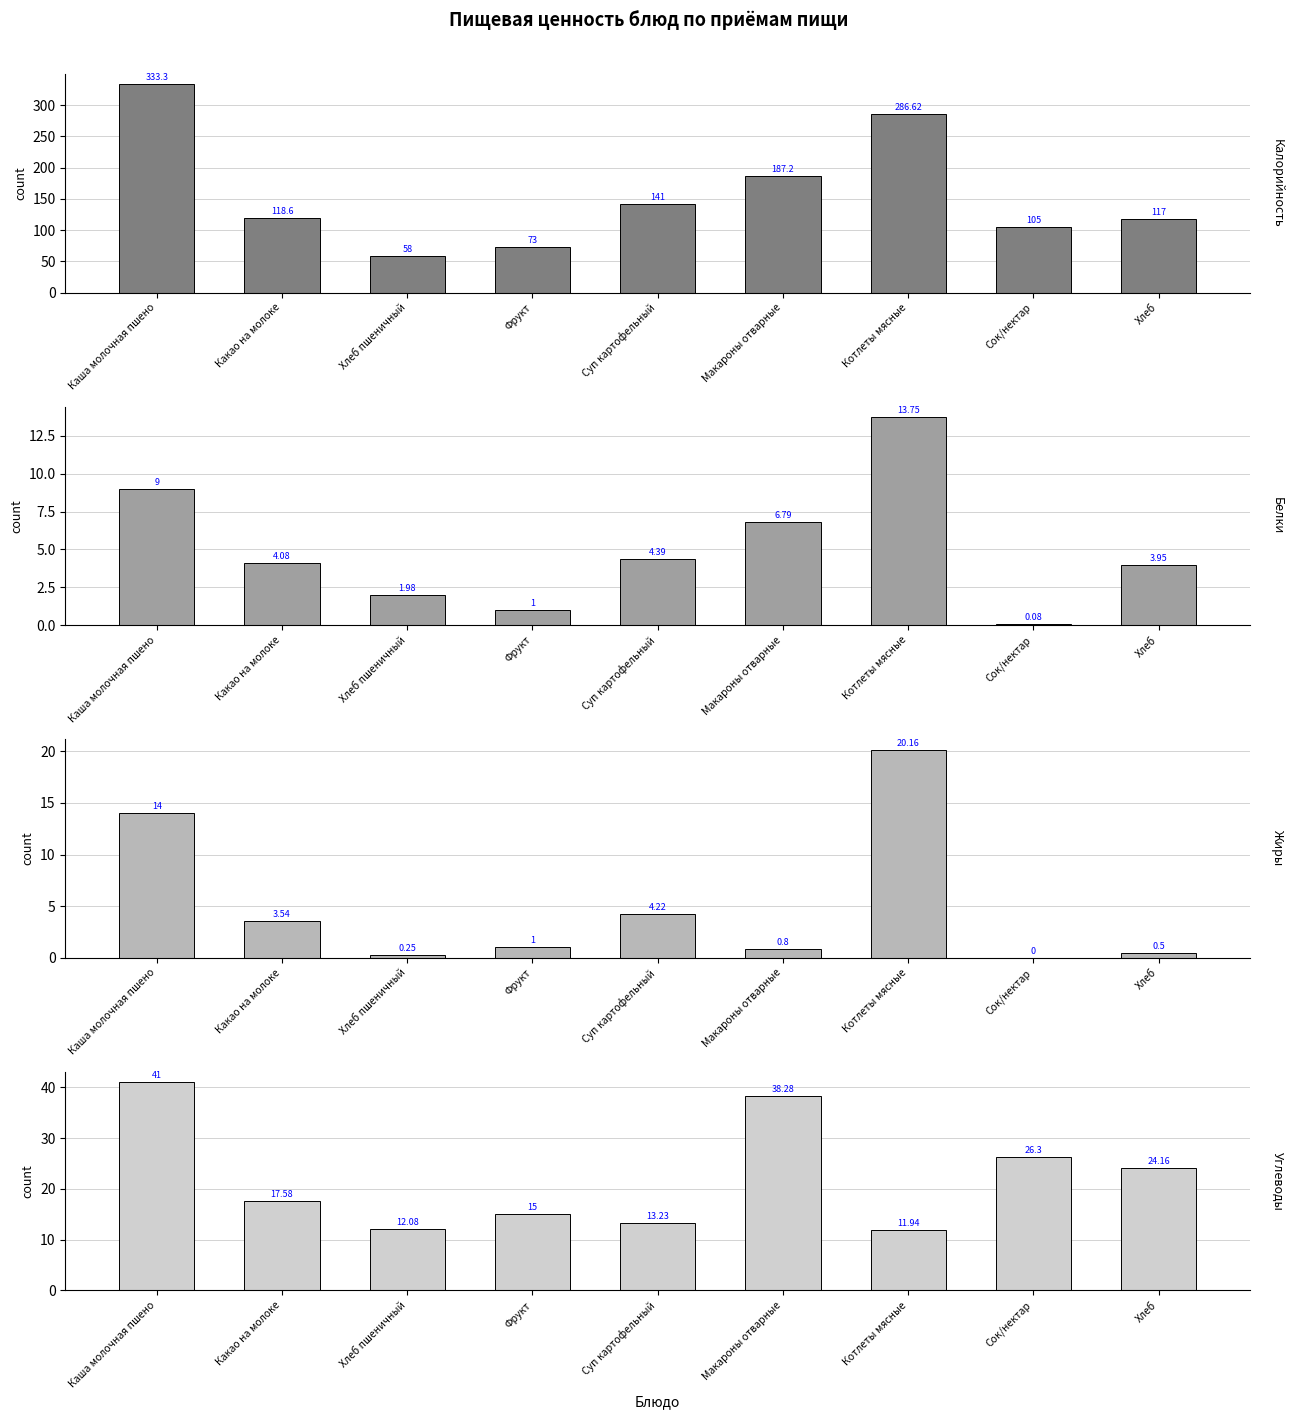

Which series has the widest spread of values?

Калорийность